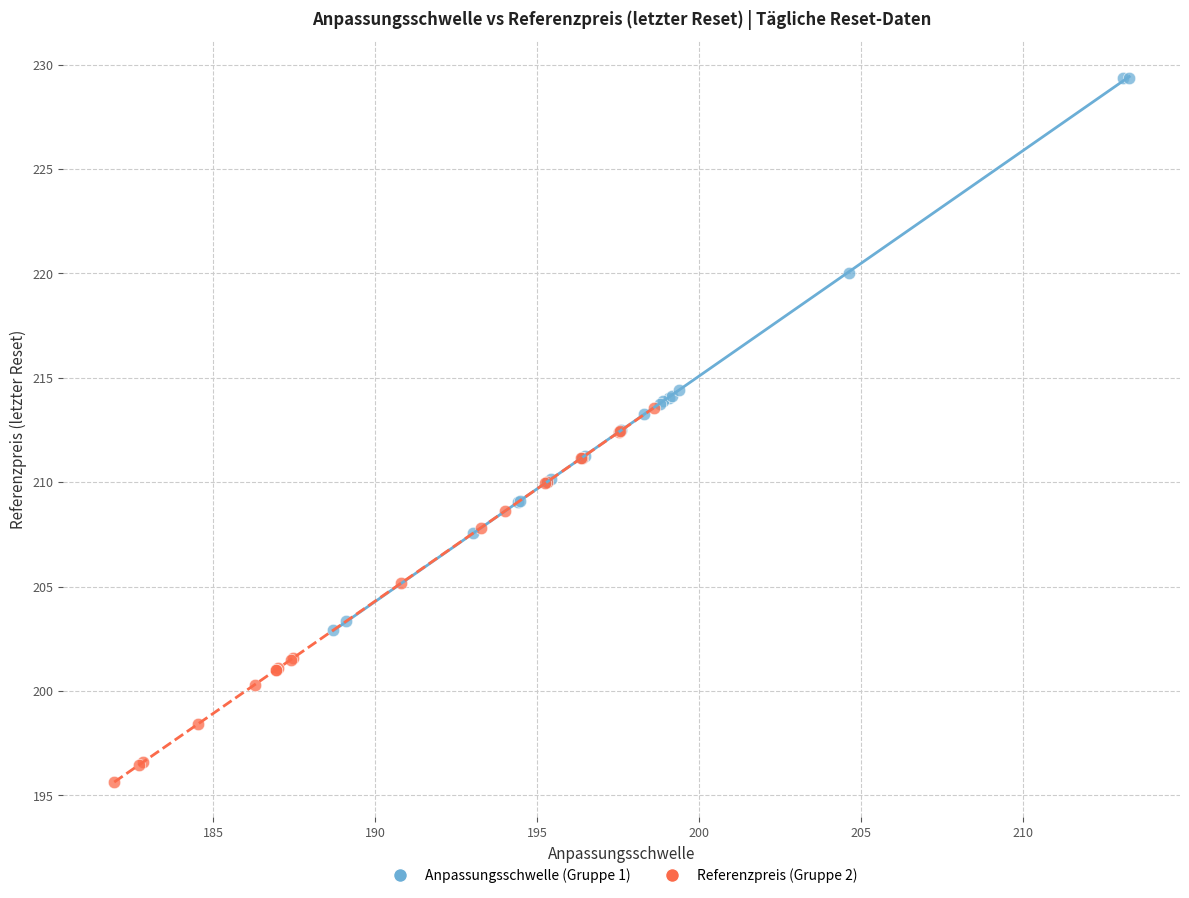

Which series reaches the minimum Y coordinate?

Referenzpreis (Gruppe 2)